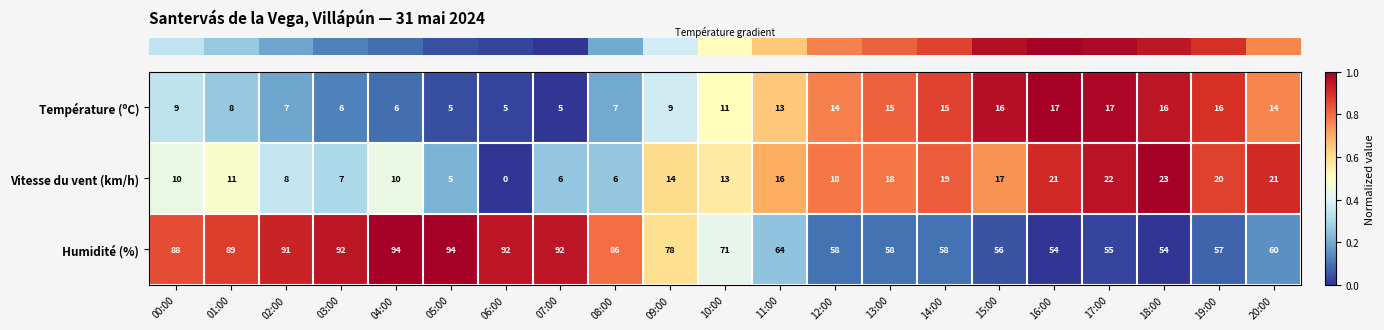

At how many categories does at least one series exceed 0?

21